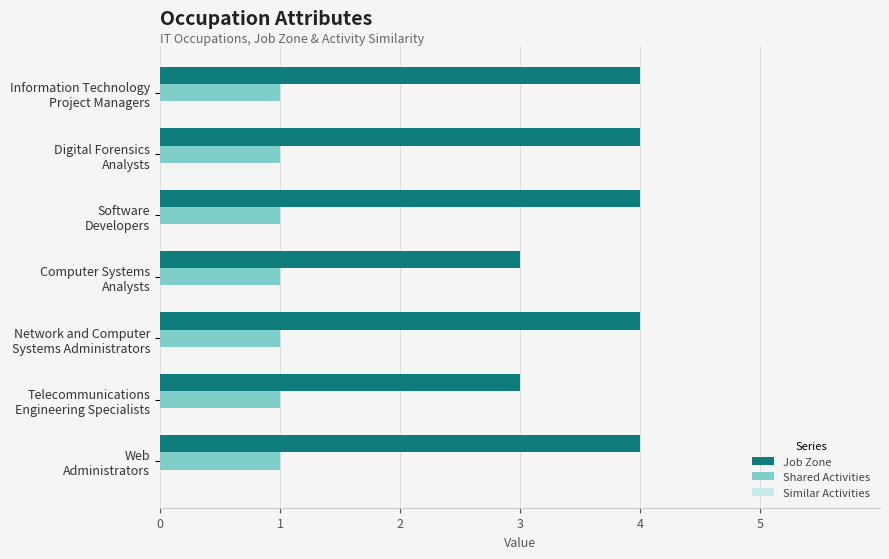

Which series has the widest spread of values?

Job Zone